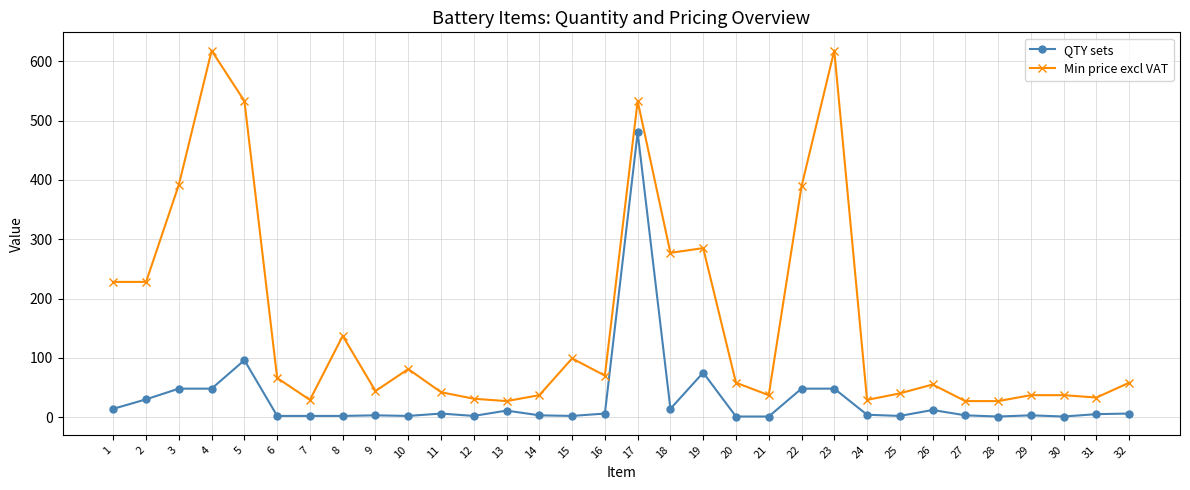

True or false: Min price excl VAT has more than 0 interior local peaks.

True